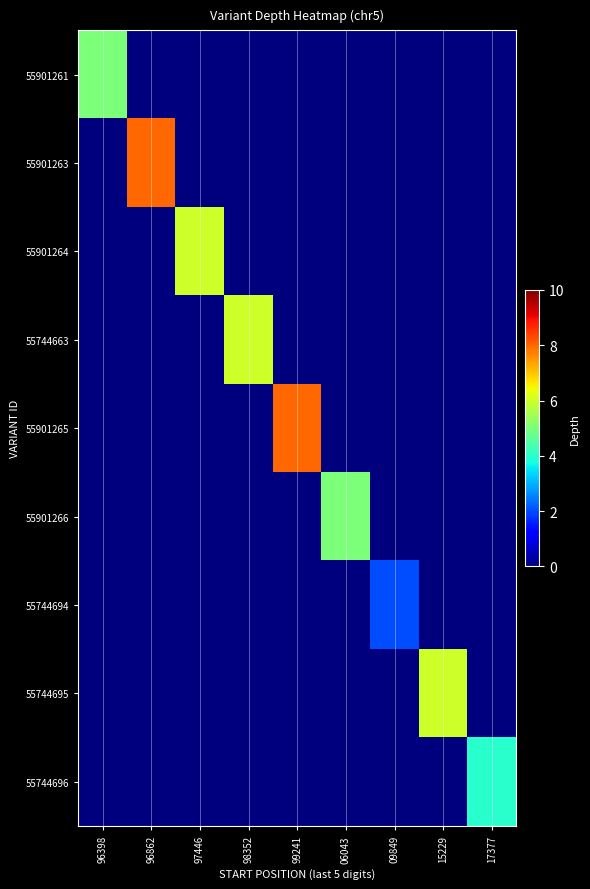

Reading right to left, list all the values displayed in this chart.

55901261: 17377=0	15229=0	09849=0	06043=0	99241=0	98352=0	97446=0	96862=0	96398=5
55901263: 17377=0	15229=0	09849=0	06043=0	99241=0	98352=0	97446=0	96862=8	96398=0
55901264: 17377=0	15229=0	09849=0	06043=0	99241=0	98352=0	97446=6	96862=0	96398=0
55744663: 17377=0	15229=0	09849=0	06043=0	99241=0	98352=6	97446=0	96862=0	96398=0
55901265: 17377=0	15229=0	09849=0	06043=0	99241=8	98352=0	97446=0	96862=0	96398=0
55901266: 17377=0	15229=0	09849=0	06043=5	99241=0	98352=0	97446=0	96862=0	96398=0
55744694: 17377=0	15229=0	09849=2	06043=0	99241=0	98352=0	97446=0	96862=0	96398=0
55744695: 17377=0	15229=6	09849=0	06043=0	99241=0	98352=0	97446=0	96862=0	96398=0
55744696: 17377=4	15229=0	09849=0	06043=0	99241=0	98352=0	97446=0	96862=0	96398=0